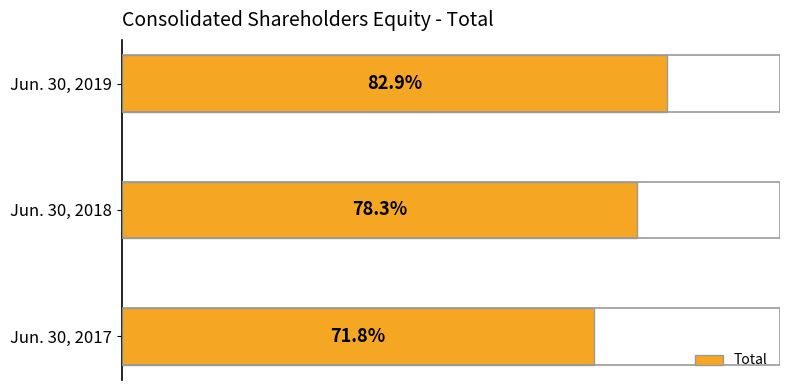

Does the chart contain any negative values?

No